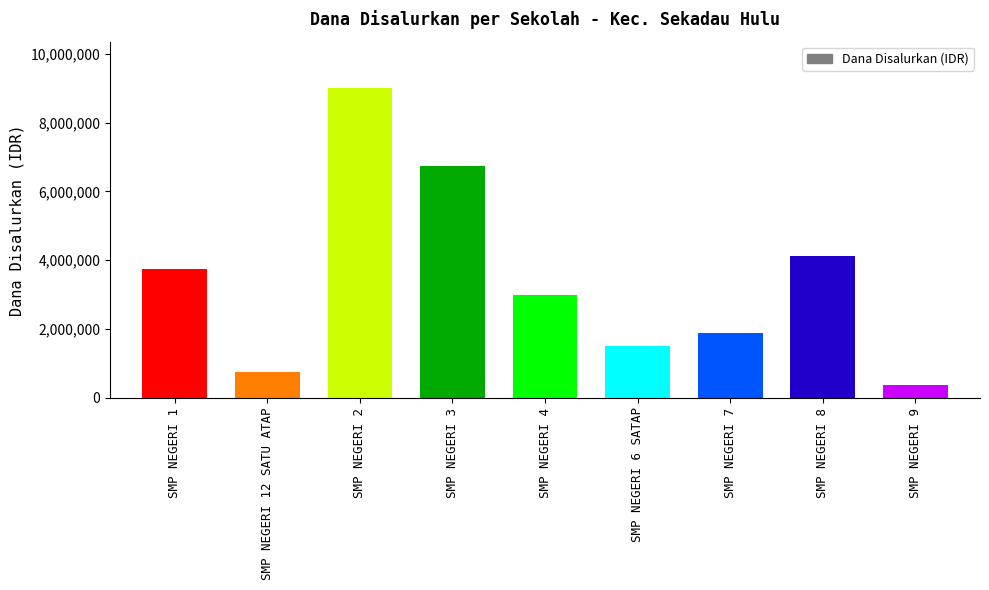

What is the change in value from SMP NEGERI 12 SATU ATAP to SMP NEGERI 4?

+2250000